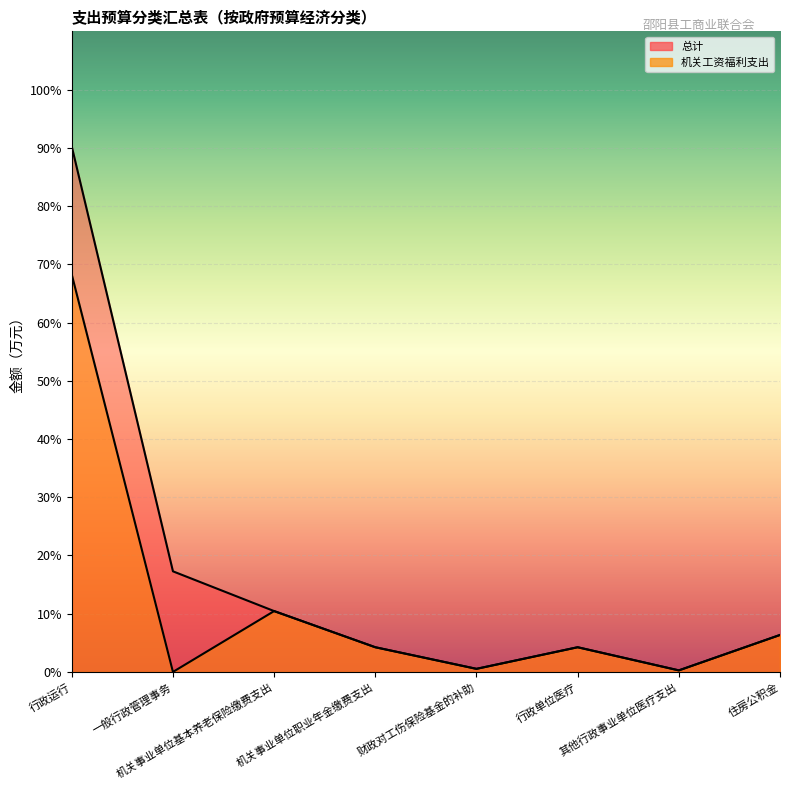

In 总计, how many points are lower than both neighbors (excluding endpoints)?

2